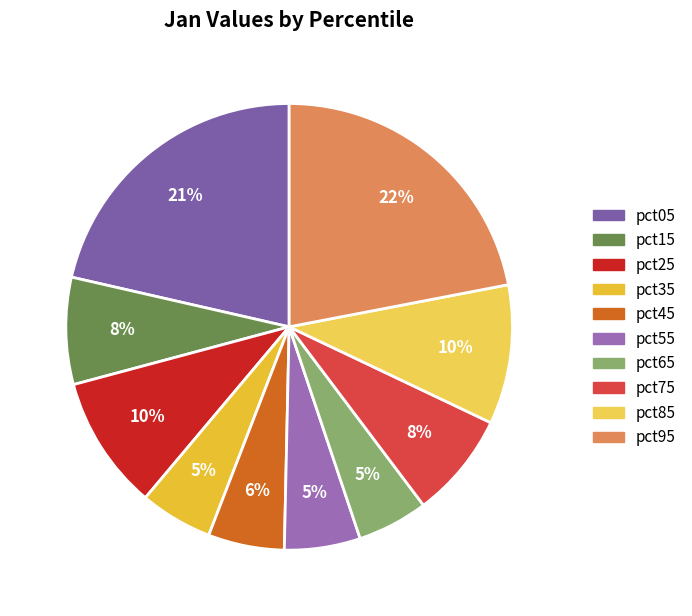

Combined, what portion of the pie is pct25 and pct75?

17.4%